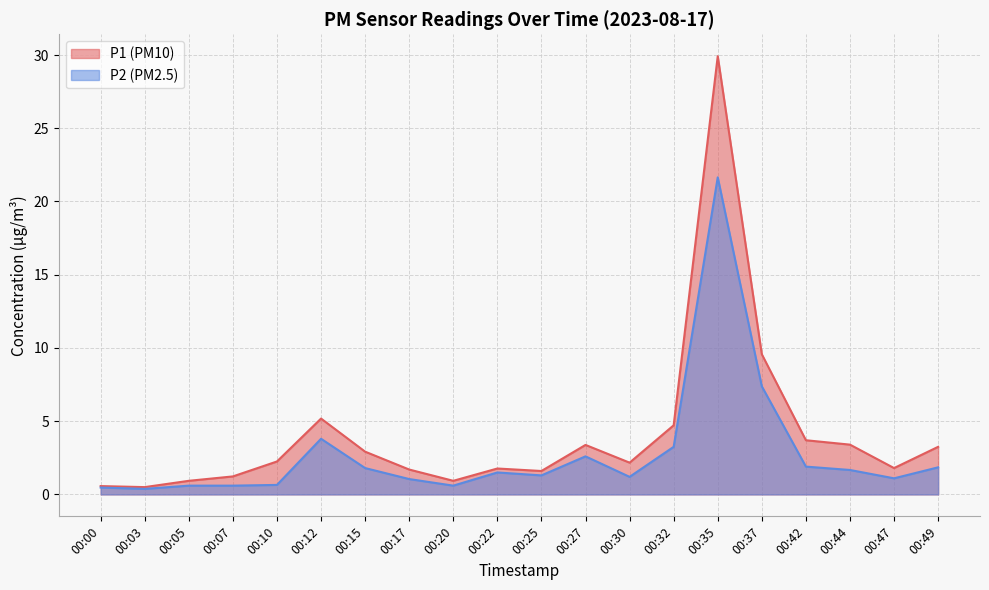

What is the spread (max minus min) of values at 00:03?

0.1